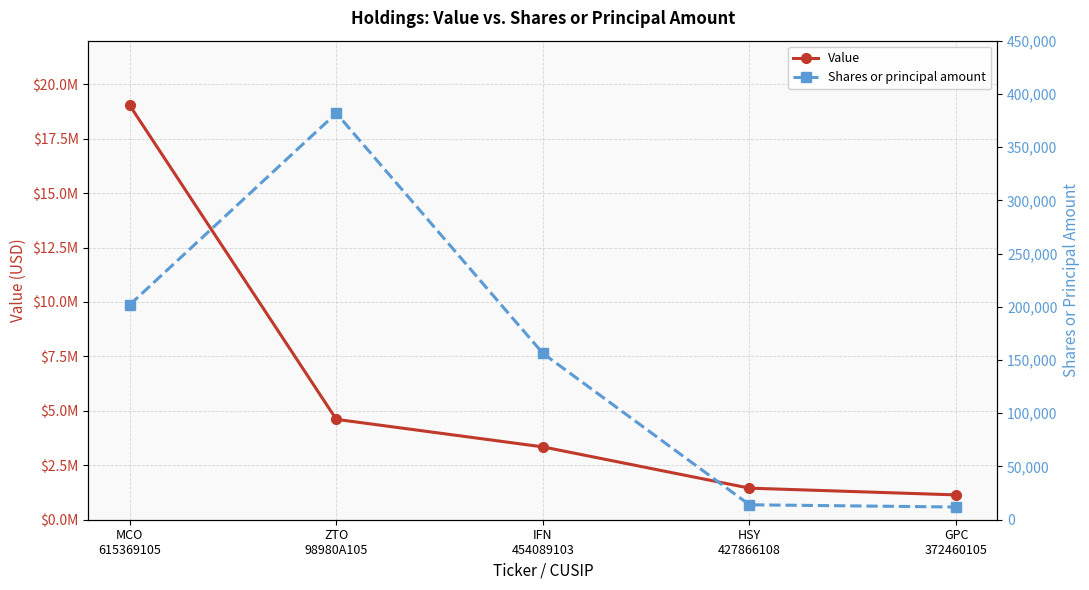

Is it true that Shares or principal amount equals 381870 at ZTO
98980A105?

True